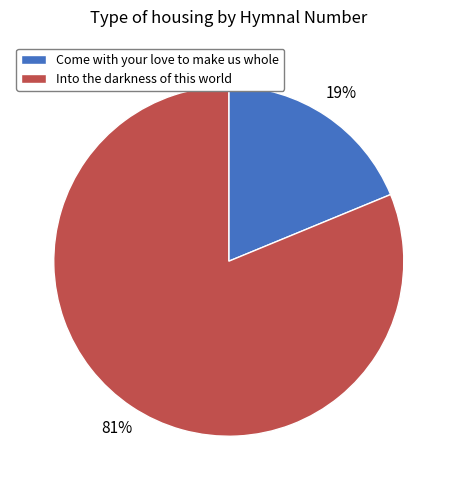

Rank the categories by value from highest to lowest.

Into the darkness of this world, Come with your love to make us whole